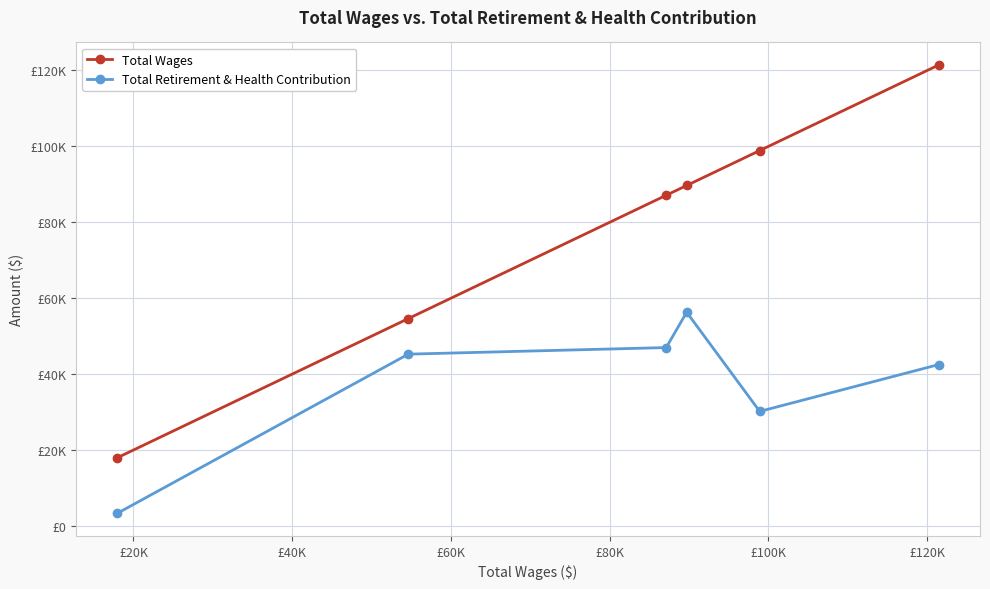

What is the average value of the Total Retirement & Health Contribution series?

37427